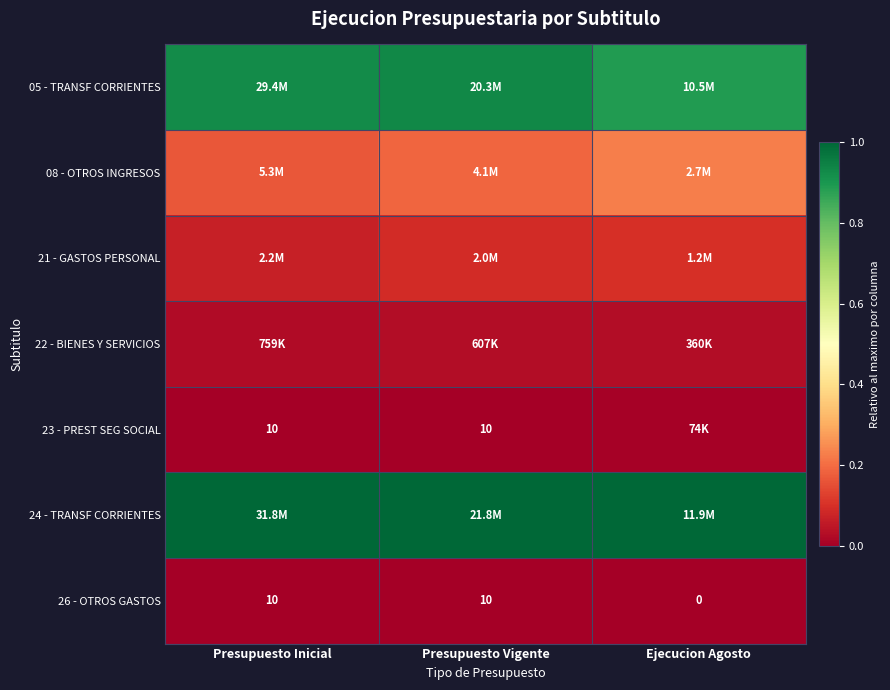

How many categories are shown in the chart?

3